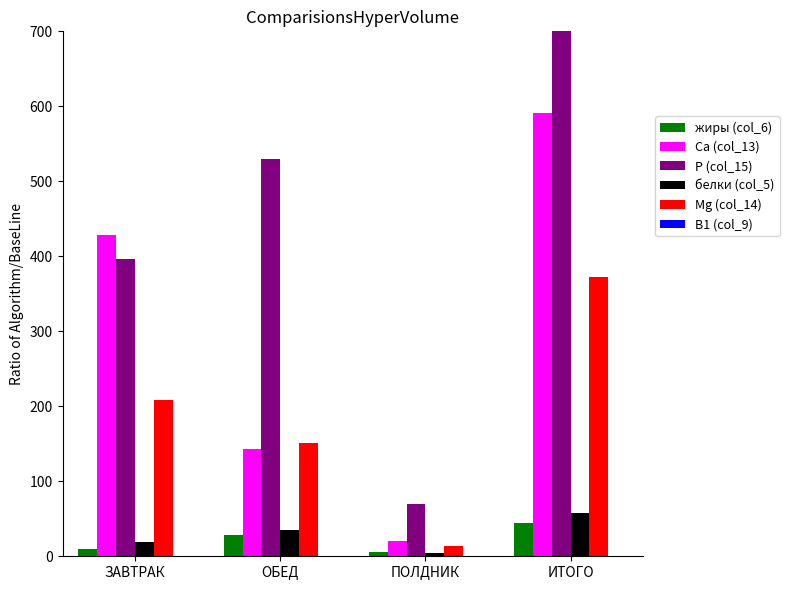

Reading right to left, transcribe all the data shown in this chart.

жиры (col_6): 44.4	6.3	28.1	10.0
Са (col_13): 591.2	20.4	142.8	428.0
Р (col_15): 995.7	69.4	530.0	396.3
белки (col_5): 57.2	4.2	34.7	18.4
Mg (col_14): 372.1	13.4	150.6	208.1
В1 (col_9): 0.9	0.4	0.4	0.1